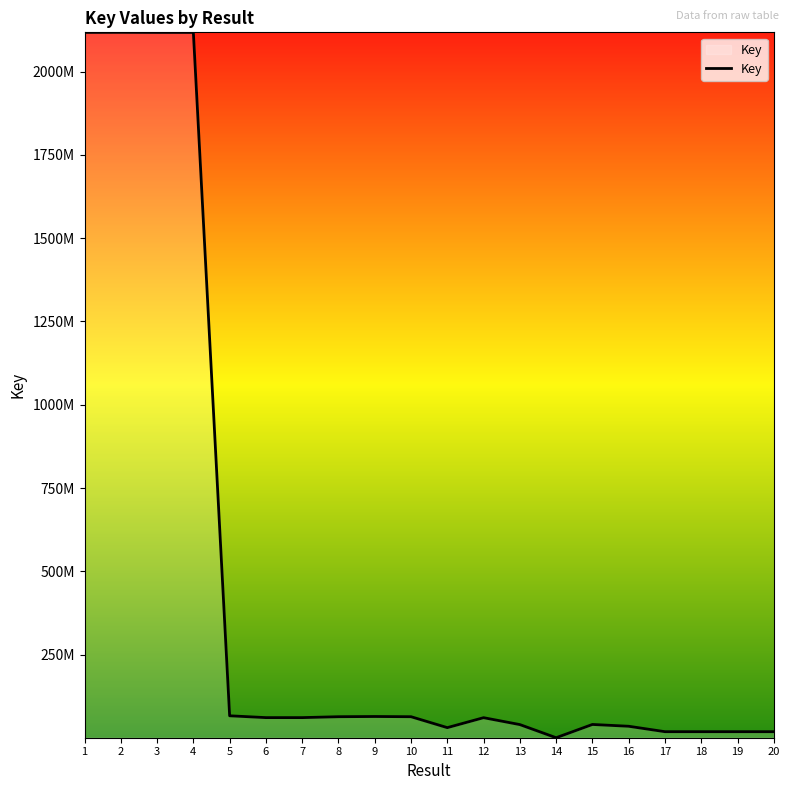

The value at 20 is 25409480. True or false?

False